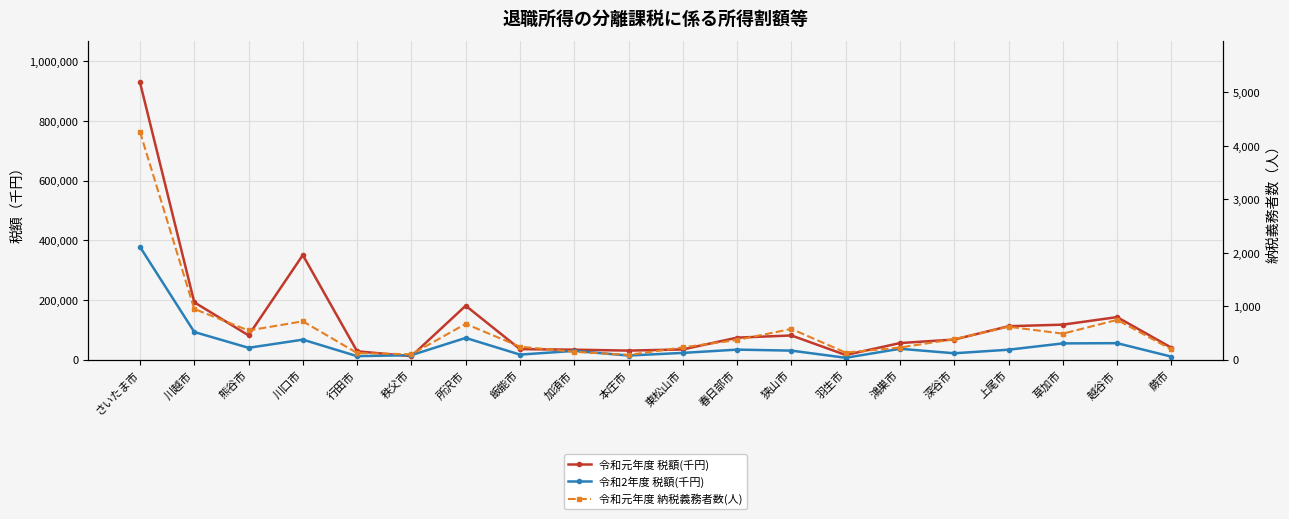

Reading right to left, what are all the values shown in this chart?

令和元年度 税額(千円): 蕨市=39718	越谷市=142208	草加市=116971	上尾市=111672	深谷市=67072	鴻巣市=55231	羽生市=15290	狭山市=80720	春日部市=73465	東松山市=33918	本庄市=29966	加須市=33052	飯能市=34919	所沢市=180412	秩父市=11298	行田市=27627	川口市=350260	熊谷市=81083	川越市=191944	さいたま市=929161
令和2年度 税額(千円): 蕨市=9683	越谷市=54897	草加市=54121	上尾市=32983	深谷市=21023	鴻巣市=36072	羽生市=5875	狭山市=29905	春日部市=33270	東松山市=22283	本庄市=13443	加須市=29013	飯能市=16547	所沢市=72460	秩父市=14753	行田市=11328	川口市=66736	熊谷市=39346	川越市=92407	さいたま市=377701
令和元年度 納税義務者数(人): 蕨市=190	越谷市=742	草加市=485	上尾市=614	深谷市=382	鴻巣市=225	羽生市=130	狭山市=573	春日部市=366	東松山市=228	本庄市=87	加須市=145	飯能市=241	所沢市=668	秩父市=98	行田市=122	川口市=716	熊谷市=544	川越市=947	さいたま市=4263